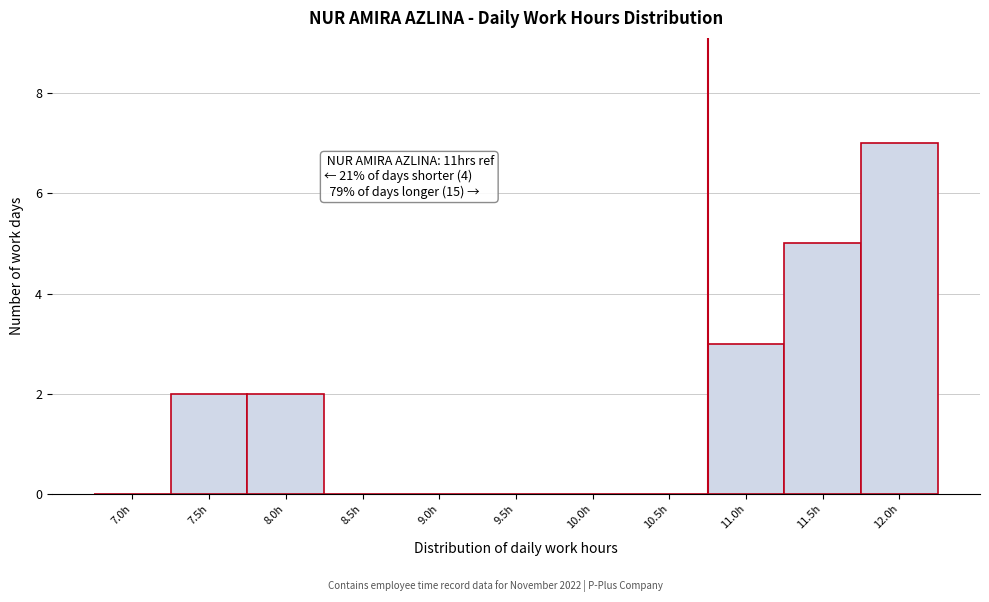

Reading left to right, extract all data points from this chart.

7.0h=0	7.5h=2	8.0h=2	8.5h=0	9.0h=0	9.5h=0	10.0h=0	10.5h=0	11.0h=3	11.5h=5	12.0h=7